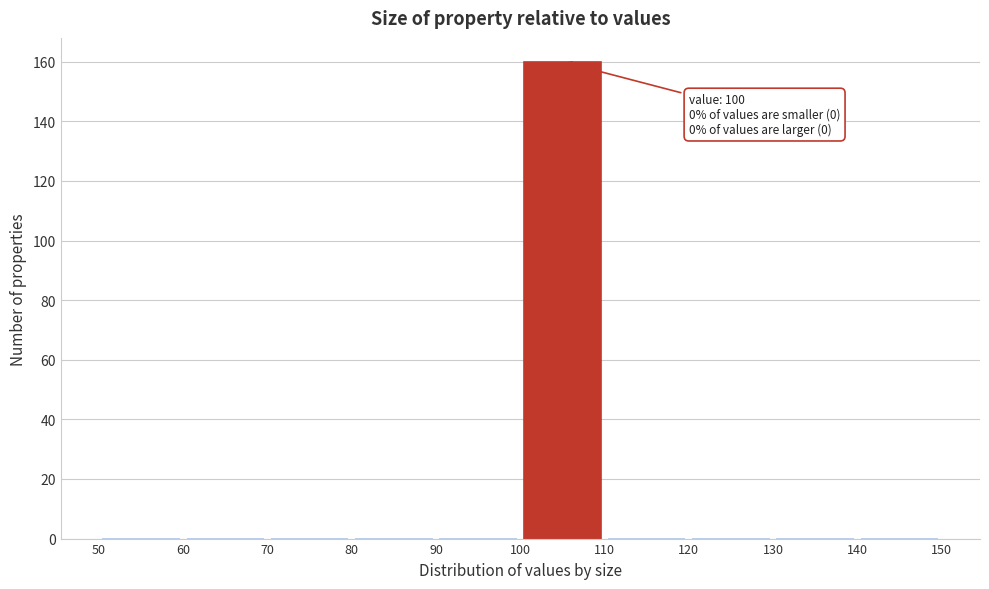

Which range on the x-axis has the tallest bar?

100 to 110